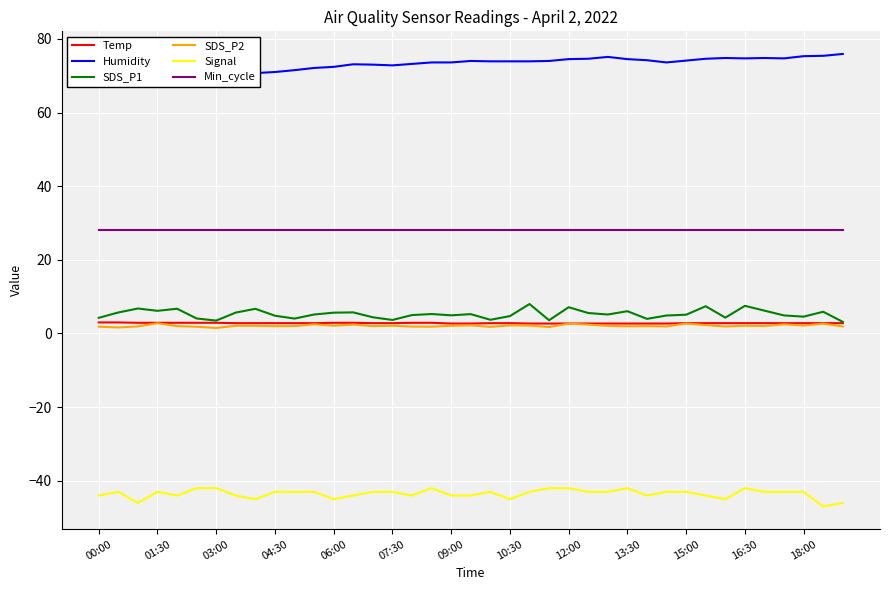

What is the total value across all series at 31?

71.1